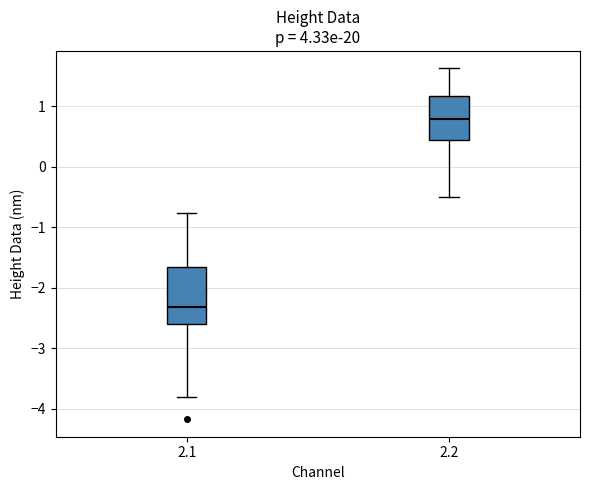

Reading left to right, read every box against the y-axis: the position of its median line, the range the box covers, and the ends of its whiskers. The values are not printed on the chart, so give them approximately, as read against the axis.

2.1: median -2.3, box -2.6 to -1.7, whiskers -3.8 to -0.8
2.2: median 0.8, box 0.4 to 1.2, whiskers -0.5 to 1.6